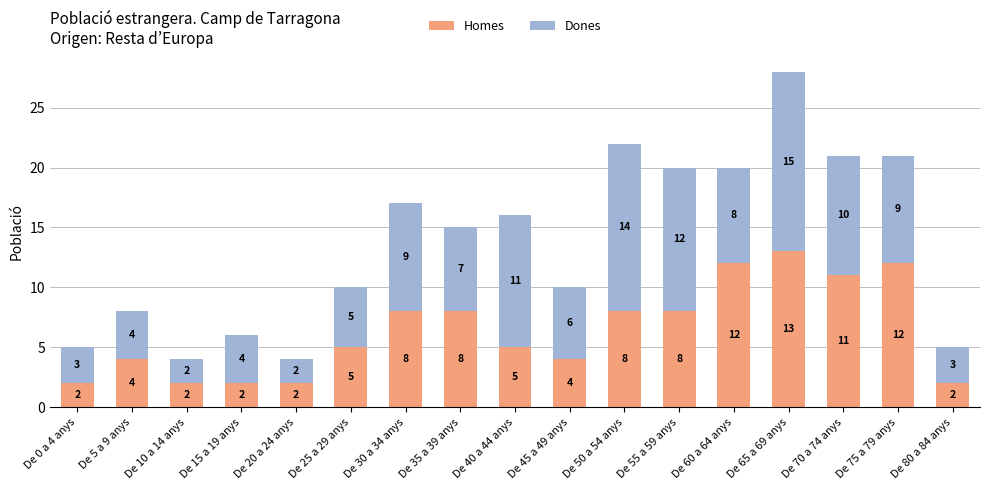

What value does the Homes series have at De 30 a 34 anys?

8